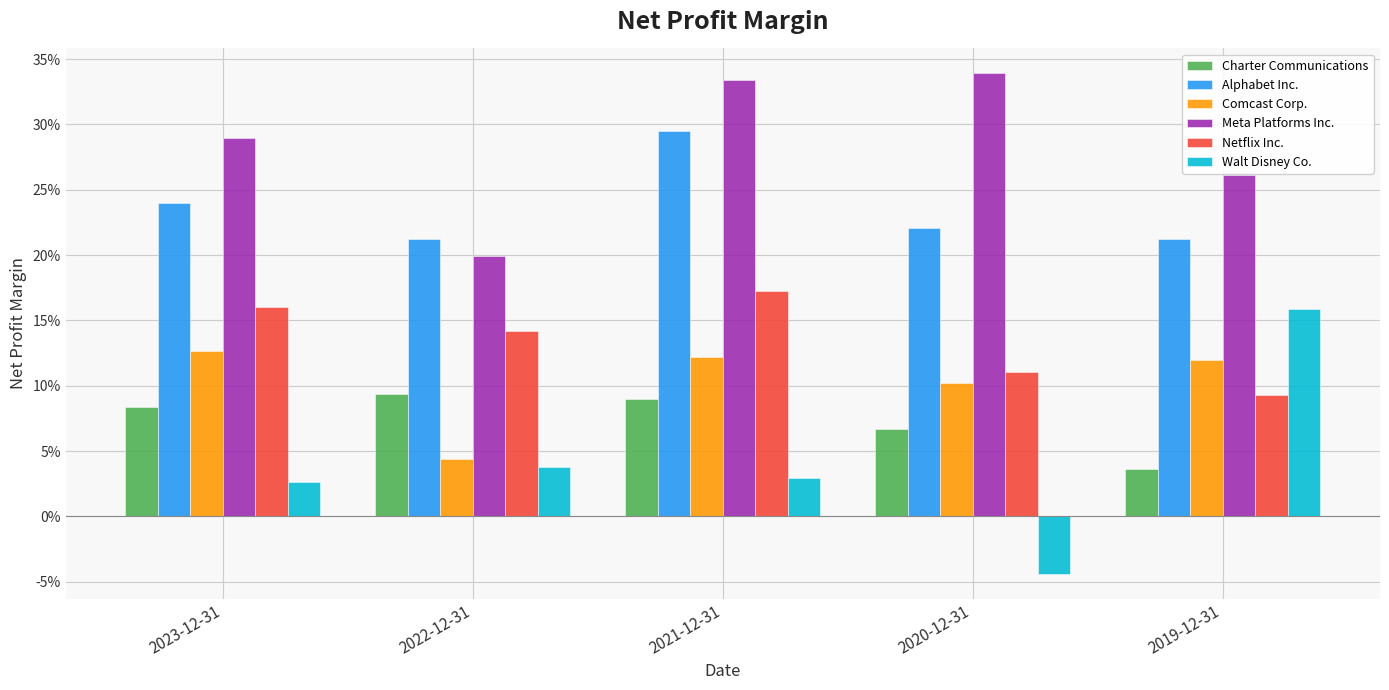

Rank the series by their maximum value, from lowest to highest.

Charter Communications, Comcast Corp., Walt Disney Co., Netflix Inc., Alphabet Inc., Meta Platforms Inc.